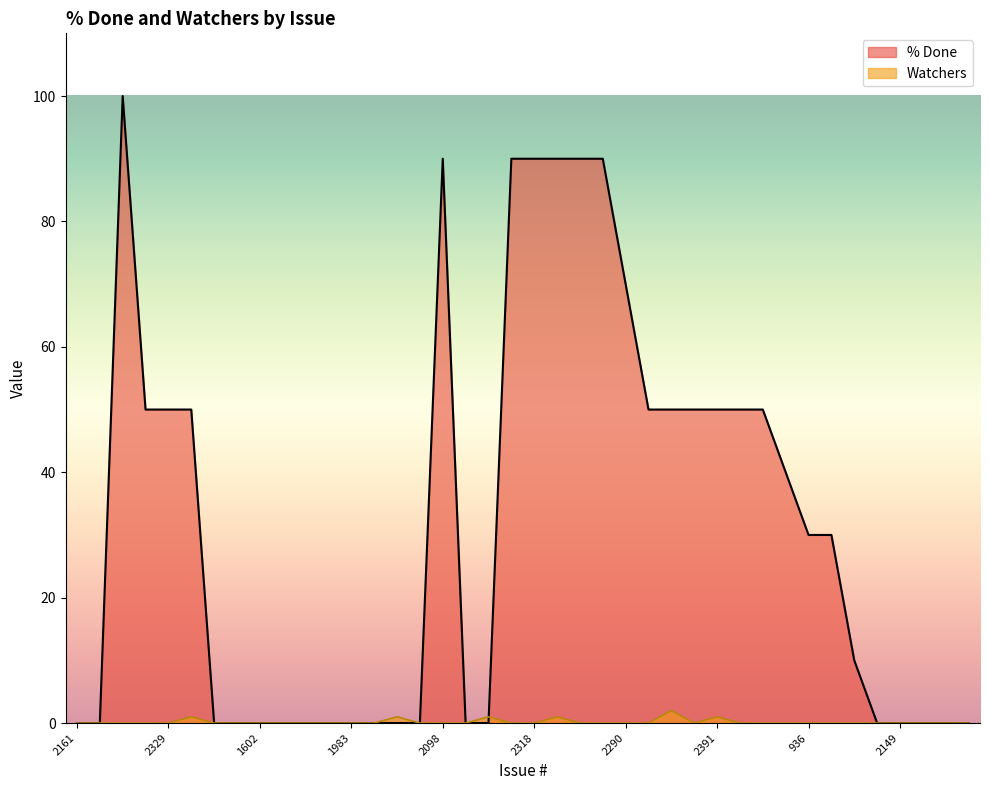

True or false: % Done has a value of 0 at 2021.

True